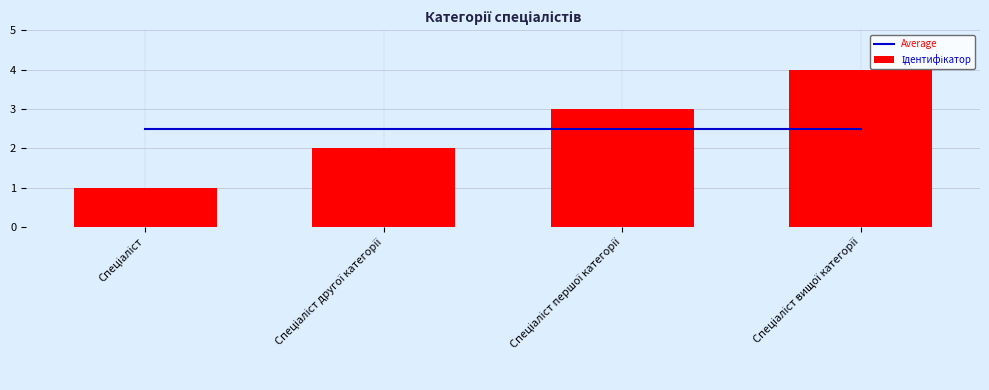

How many data points in Ідентифікатор are above 3?

1